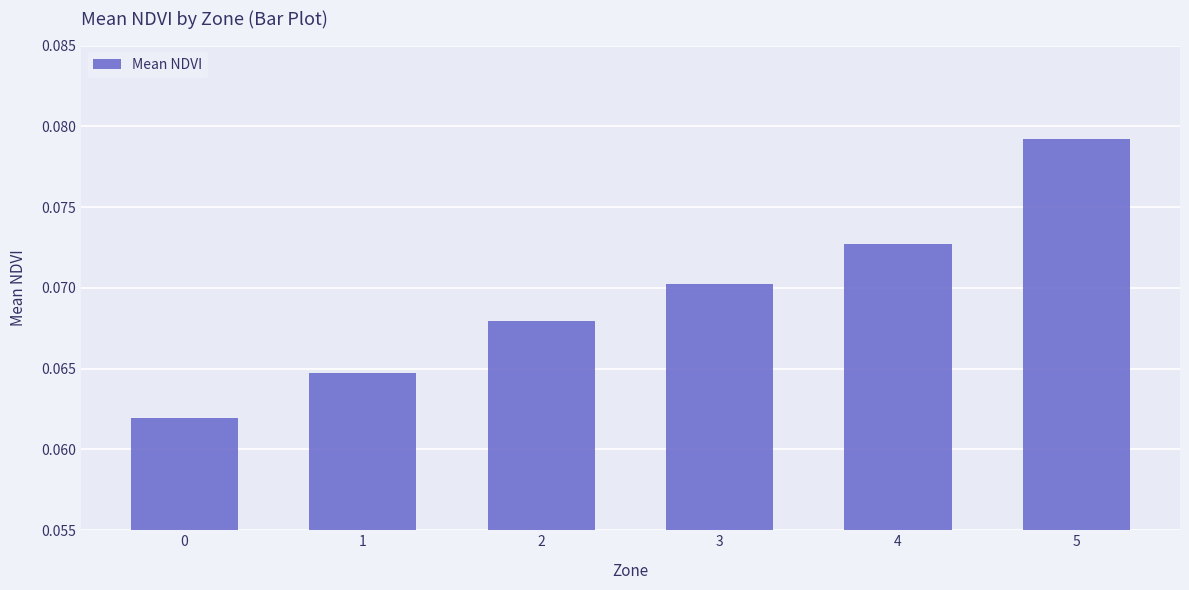

What is the sum of all values?

0.4